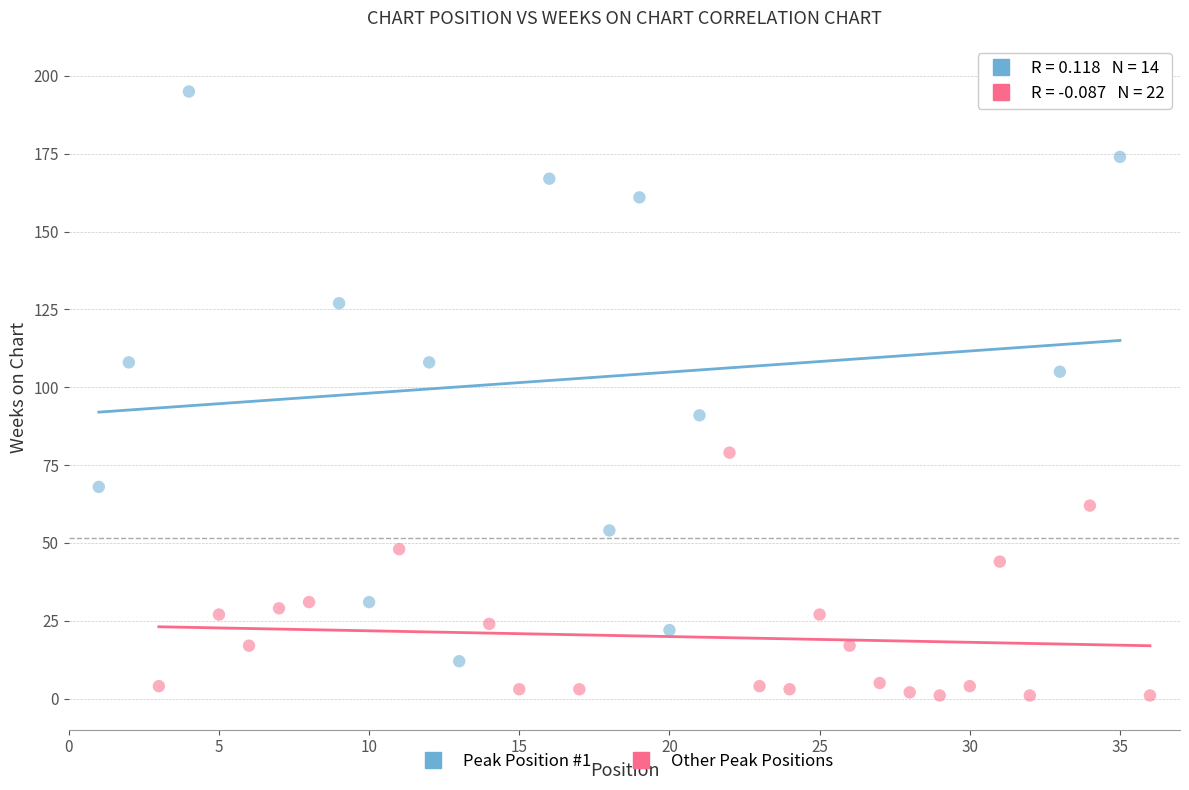

Which series reaches the maximum Y coordinate?

Peak Position #1